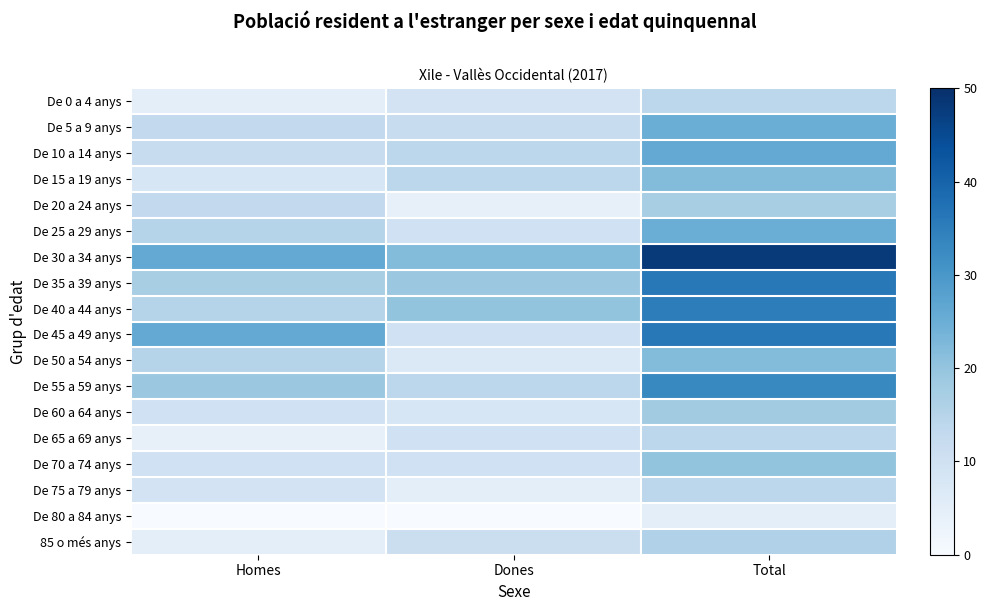

What is the greatest value displayed?

48